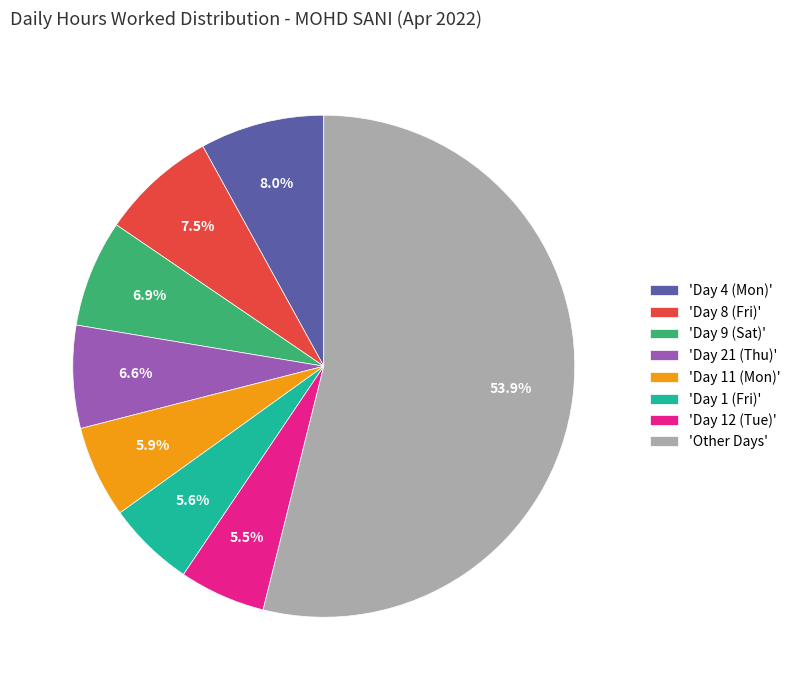

Which category has the biggest portion of the pie?

'Other Days'